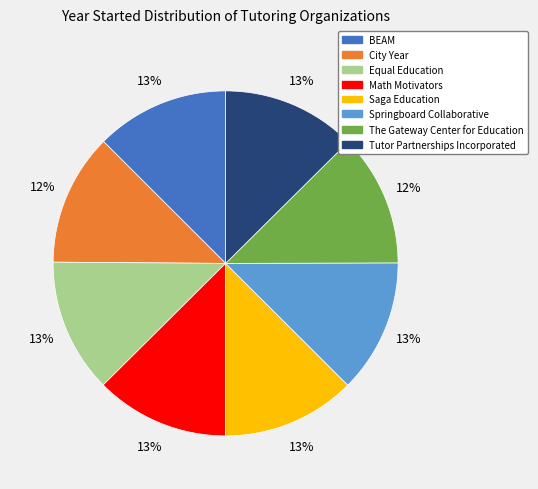

True or false: The Gateway Center for Education accounts for 4% of the total.

False